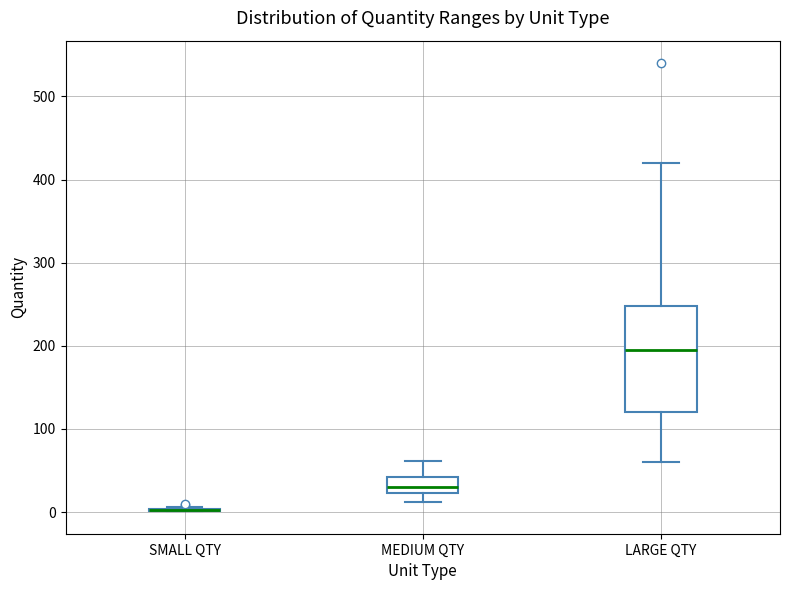

Reading left to right, transcribe this box plot: for each box, give where its median line is, the range the box spans, and where its two whiskers end, as read against the y-axis. The values are not printed on the chart, so give them approximately, as read against the axis.

SMALL QTY: box collapsed to a line at 0, whiskers 0 to 10
MEDIUM QTY: median 30, box 20 to 40, whiskers 10 to 60
LARGE QTY: median 200, box 120 to 250, whiskers 60 to 420